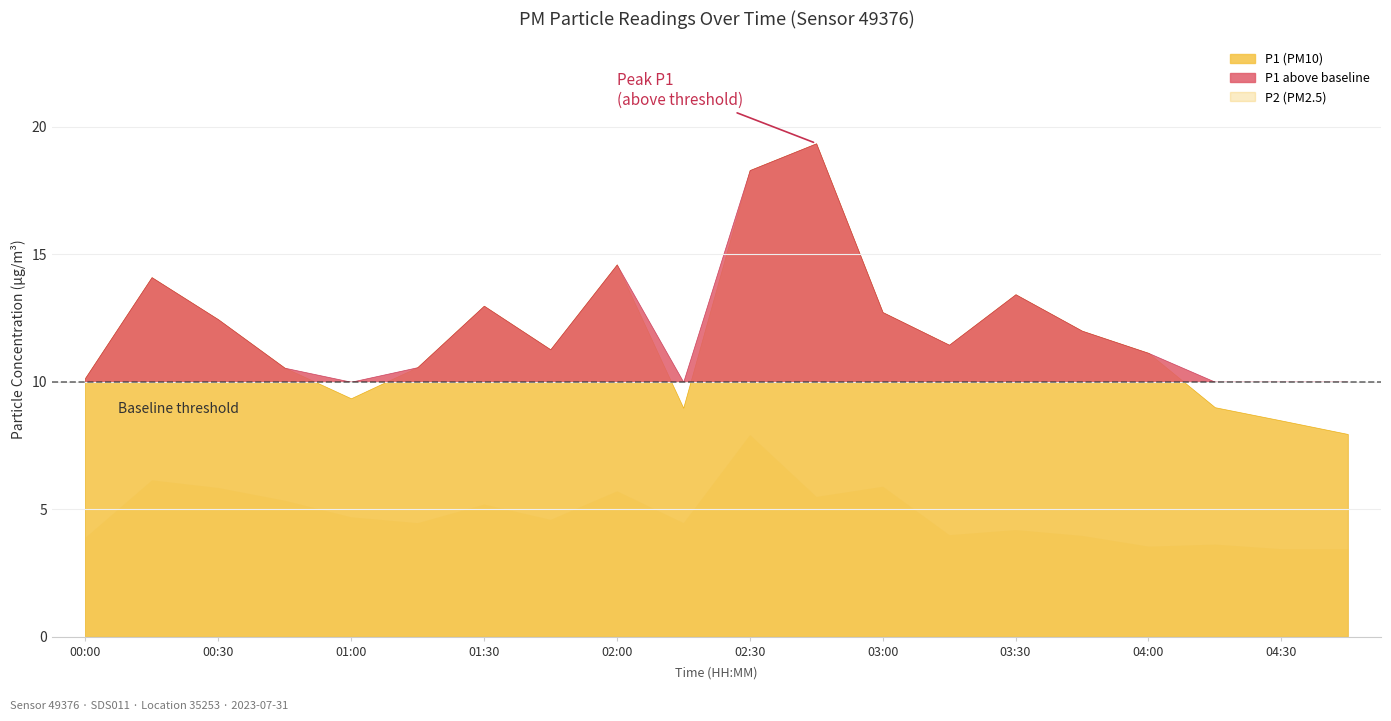

At which label does P2 first exceed 4?

00:15